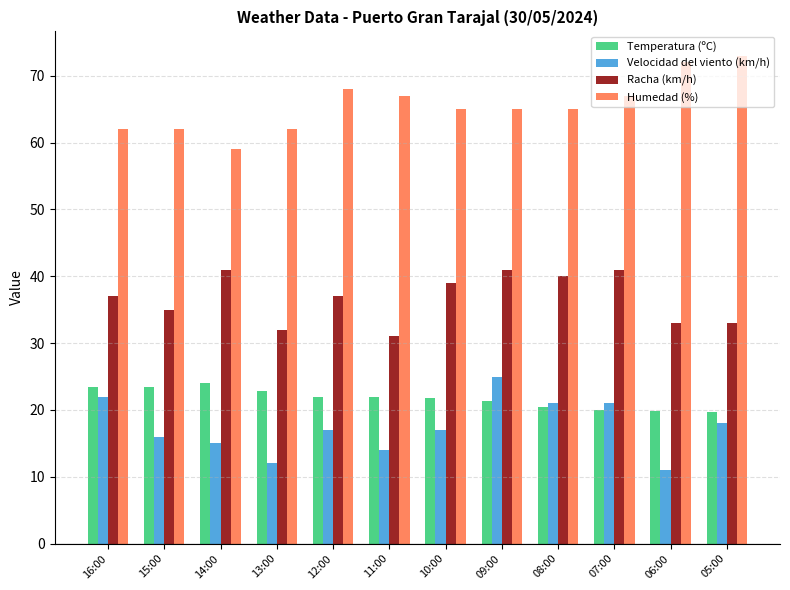

Is it true that Humedad (%) equals 95.7 at 12:00?

False